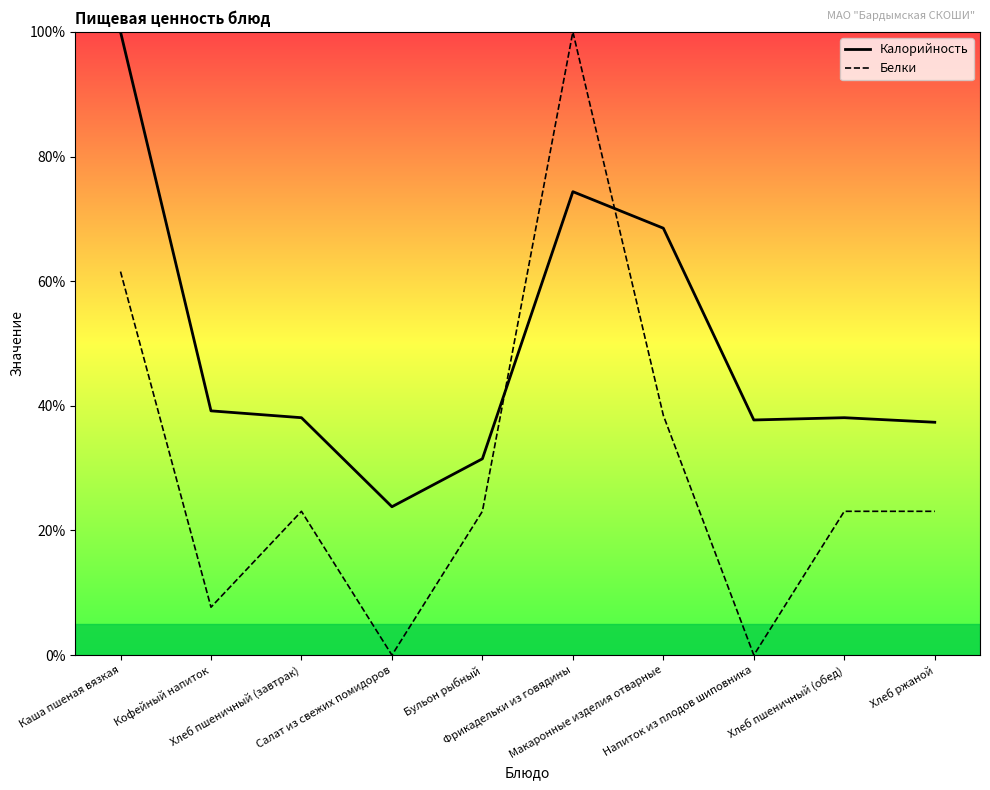

True or false: Калорийность and Белки cross at least once.

True